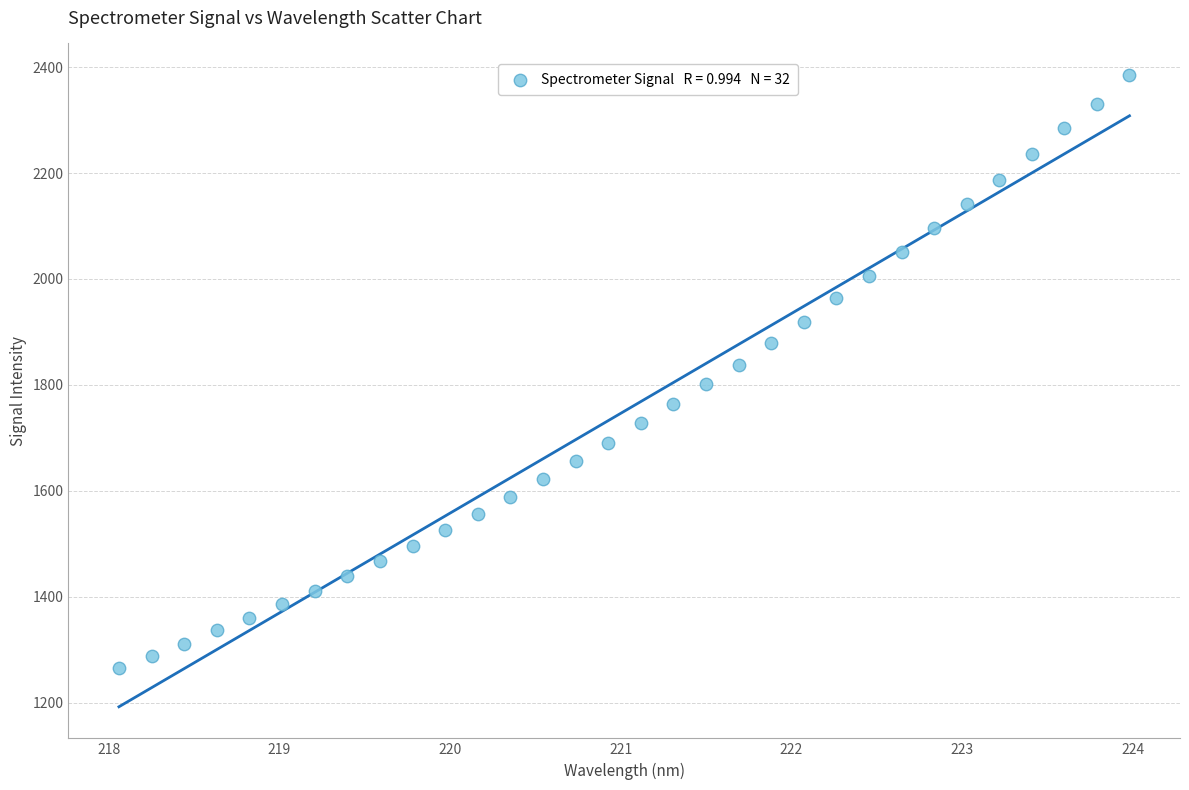

What is the range of Y values (max minus min)?

1119.3